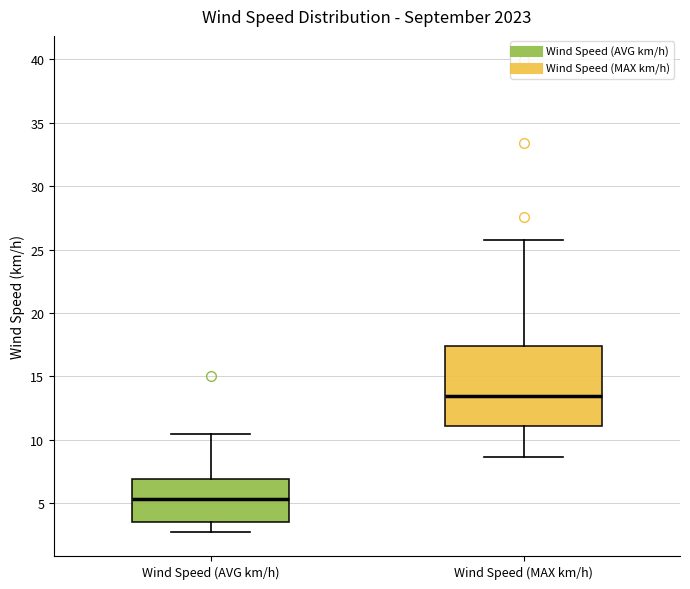

Where is the upper edge of the box for Wind Speed (AVG km/h) on the y-axis? The values are not printed on the chart, so give them approximately, as read against the axis.

7.0